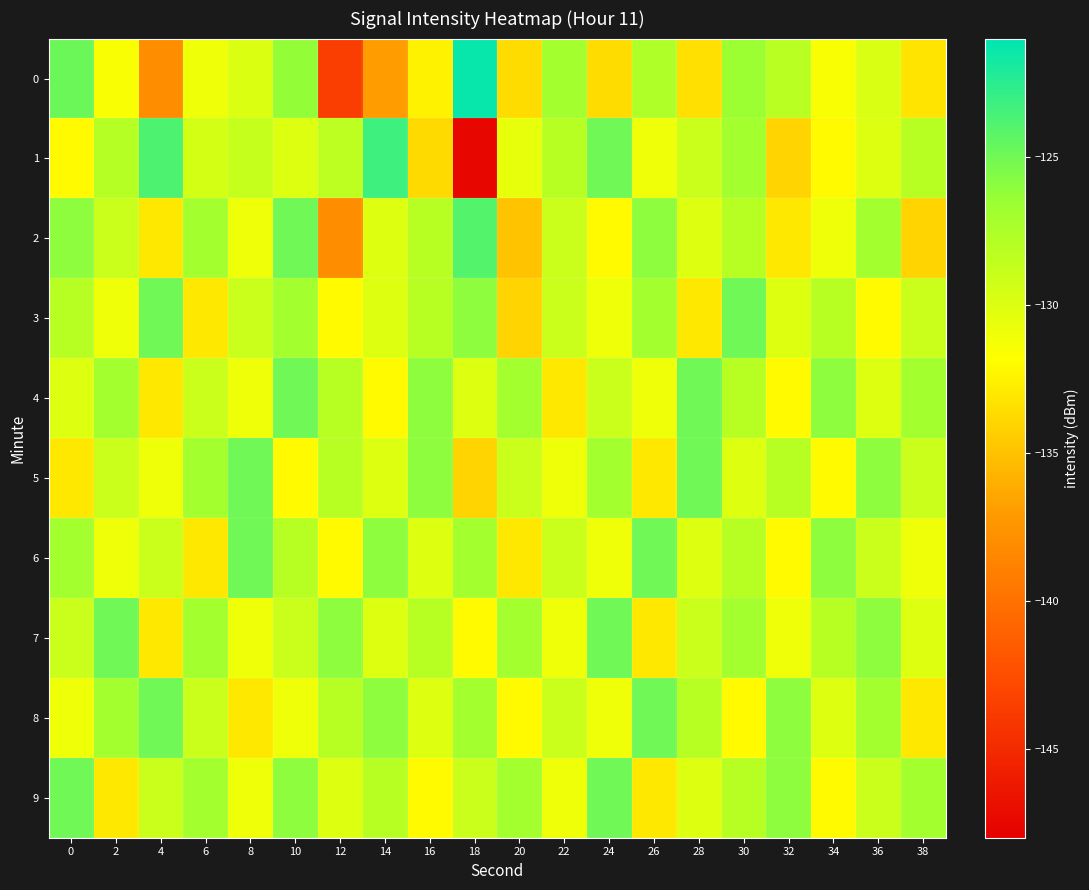

How many series are shown in this chart?

10